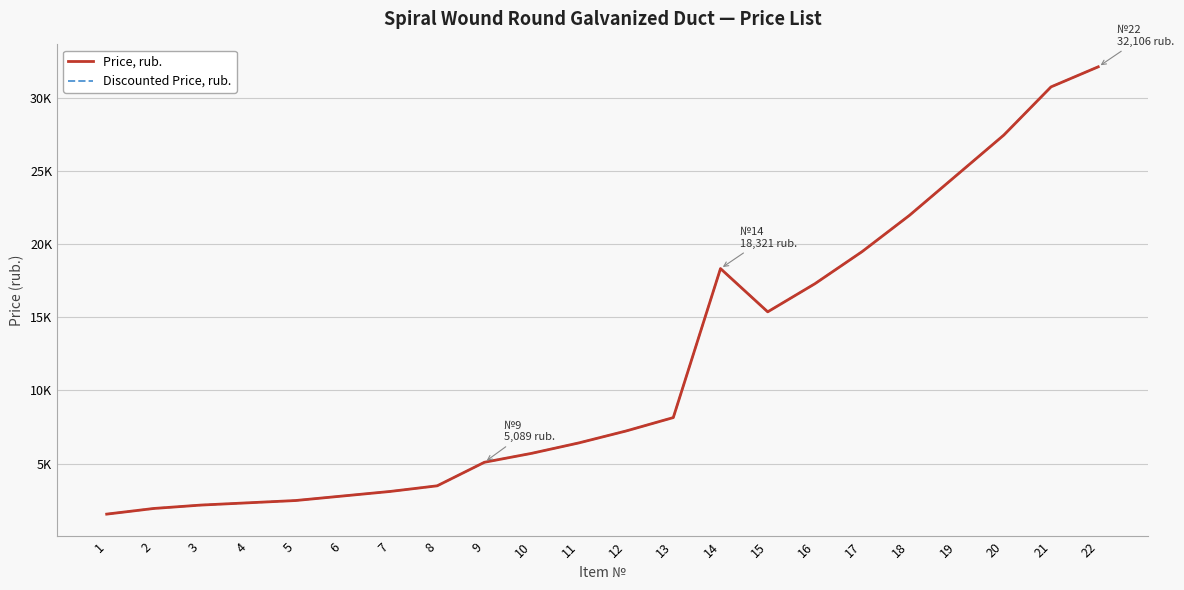

Does the chart display data point markers on the line(s)?

No